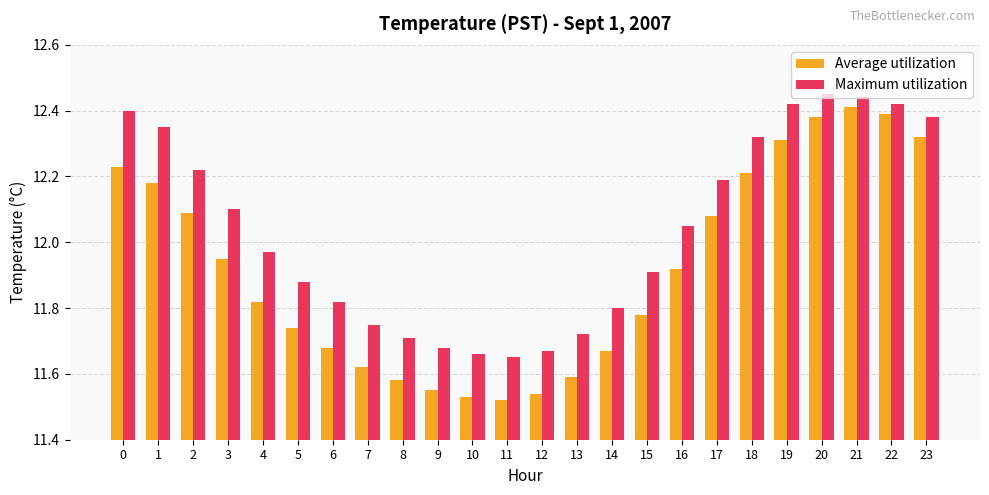

Does the chart contain stacked bars?

No